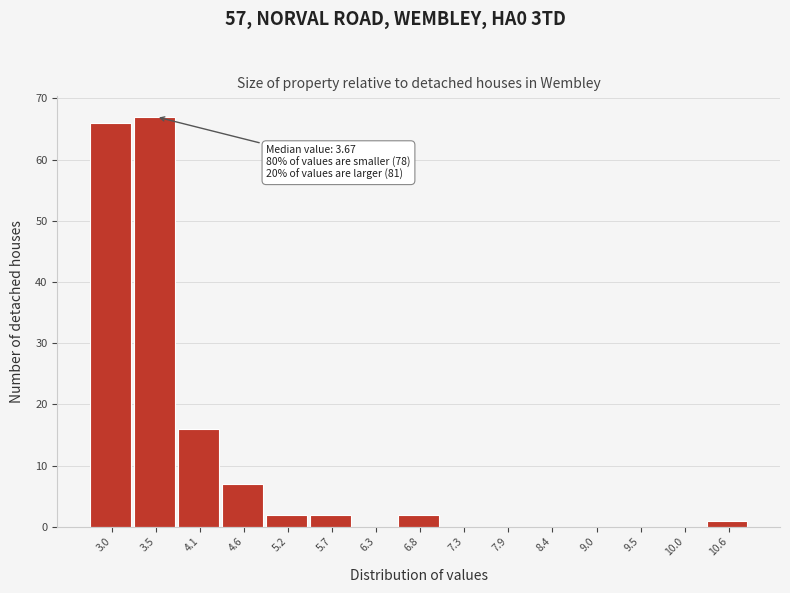

Reading left to right, what are all the values shown in this chart?

3.0=66	3.5=67	4.1=16	4.6=7	5.2=2	5.7=2	6.3=0	6.8=2	7.3=0	7.9=0	8.4=0	9.0=0	9.5=0	10.0=0	10.6=1